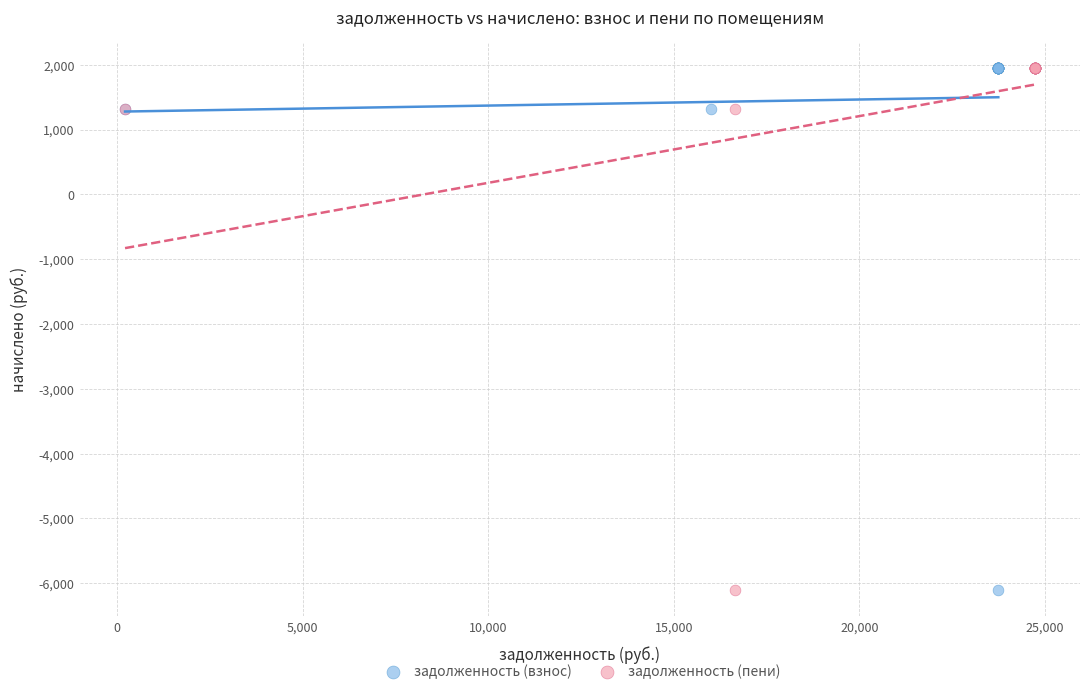

What are all the series names shown in the legend?

задолженность (взнос), задолженность (пени)